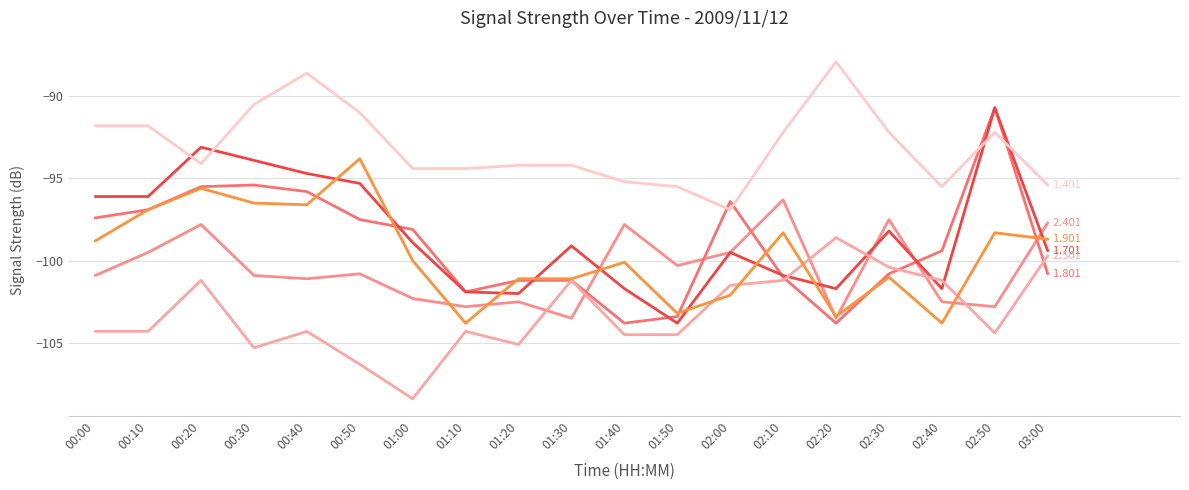

What is the difference between the highest and lowest values at 02:30?

8.8